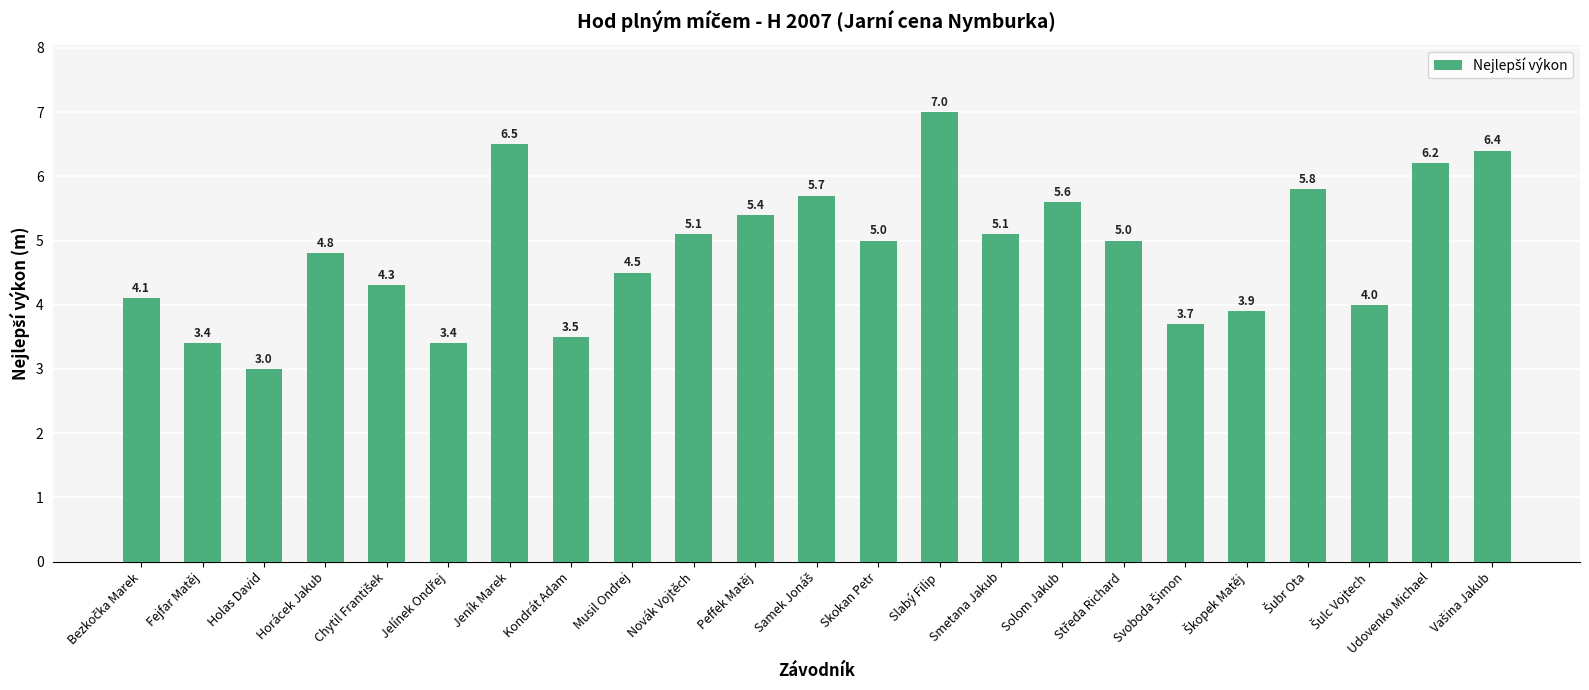

What is the value of the 10th bar from the left?

5.1